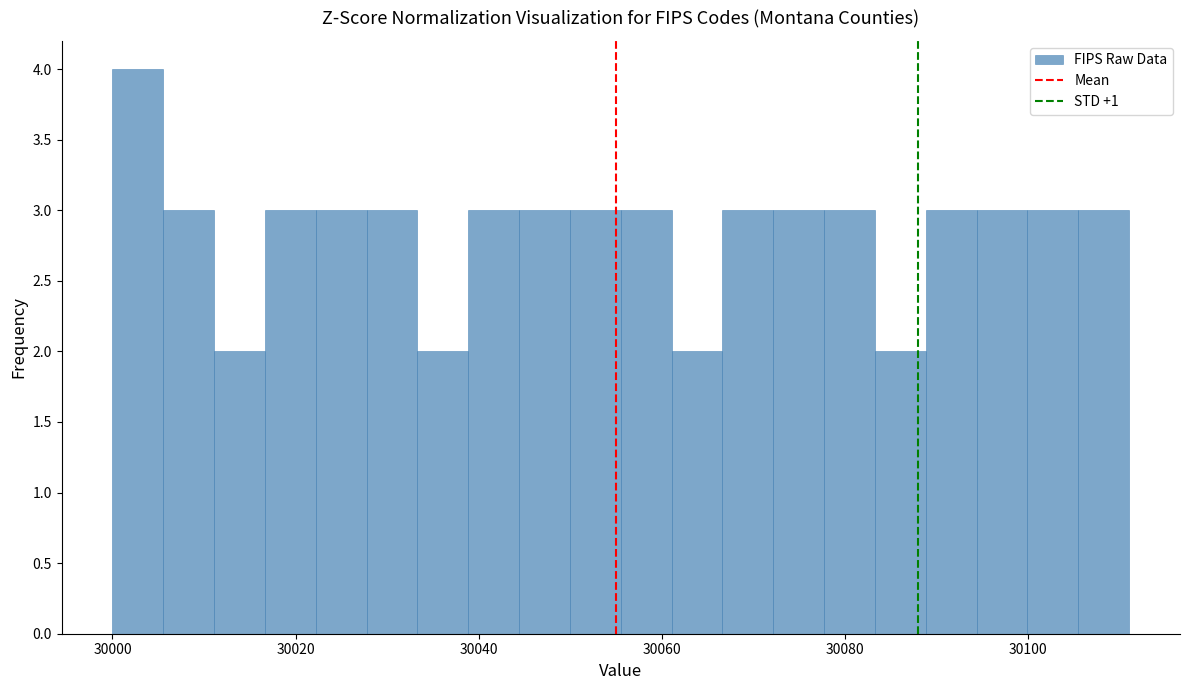

Read against the x-axis, roughly where is the centre of the tallest bar?

30002